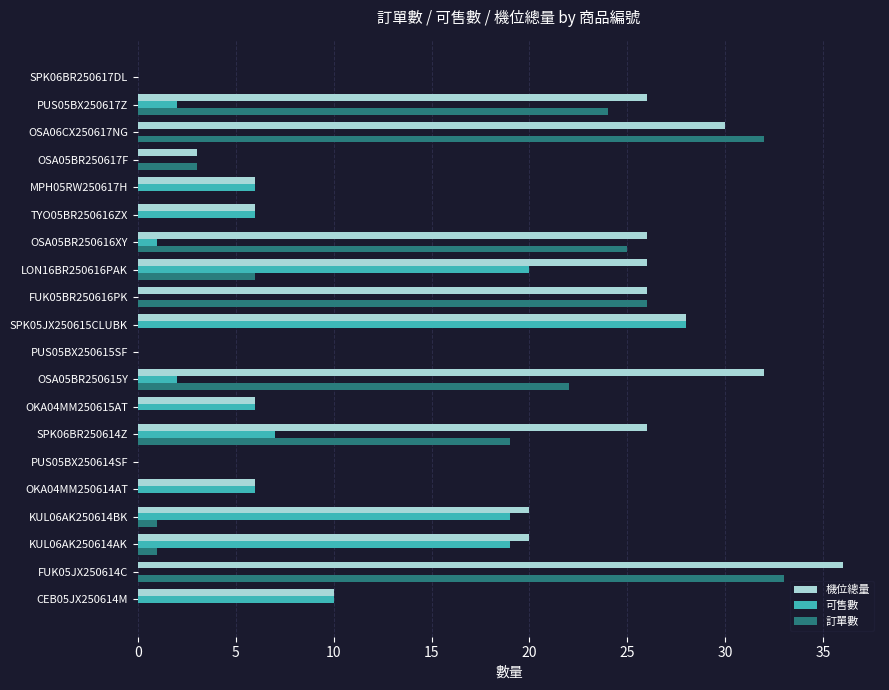

How many series are shown in this chart?

3